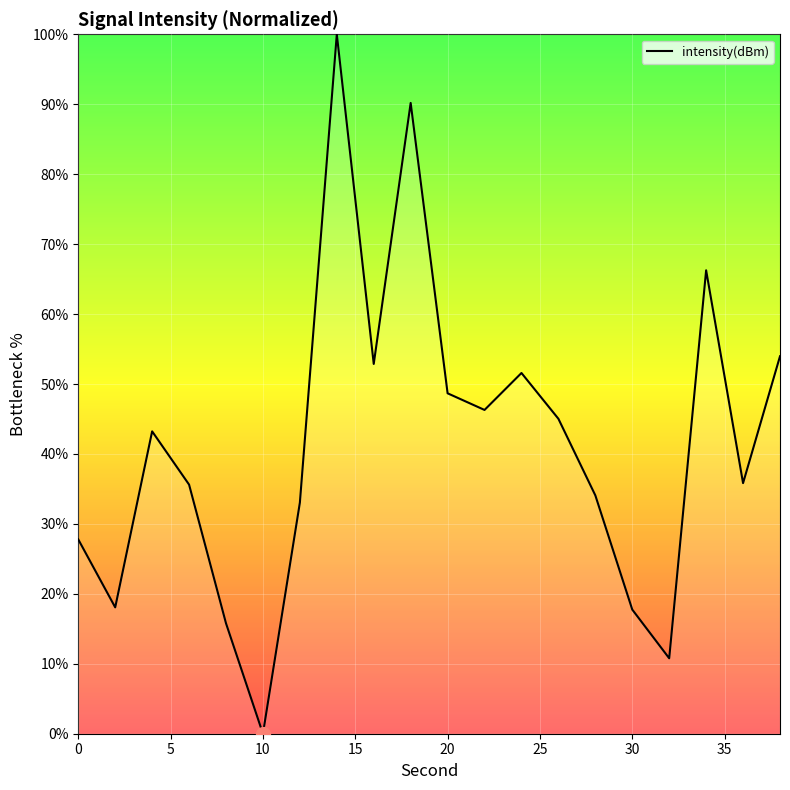

What is the maximum value shown in the chart?

100.0